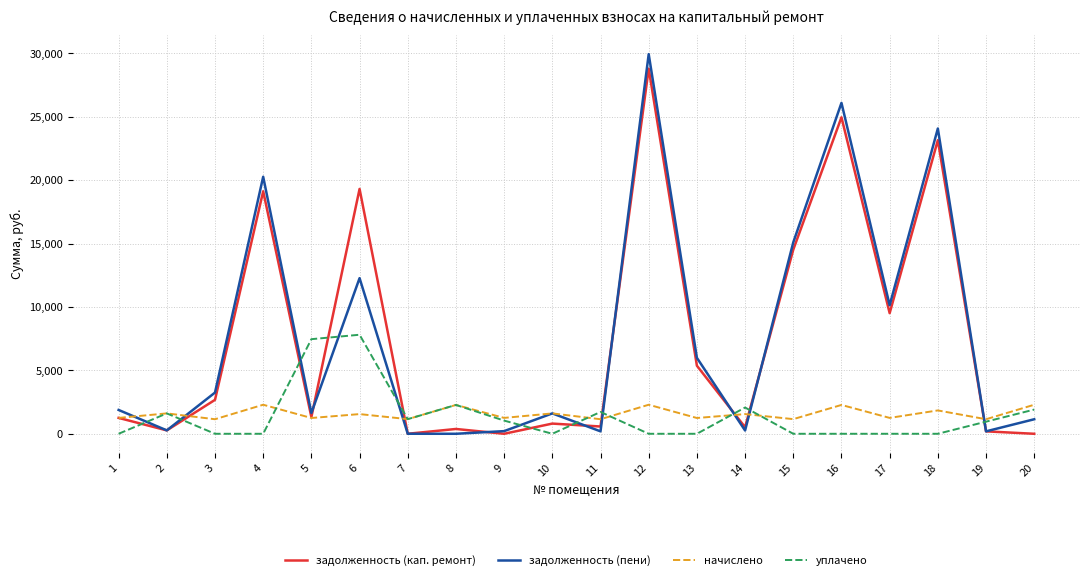

At which category is the sum across all series the highest?

12